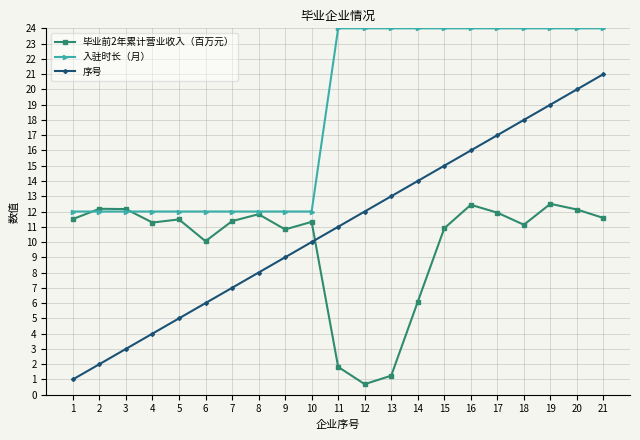

How many lines are shown in the chart?

3